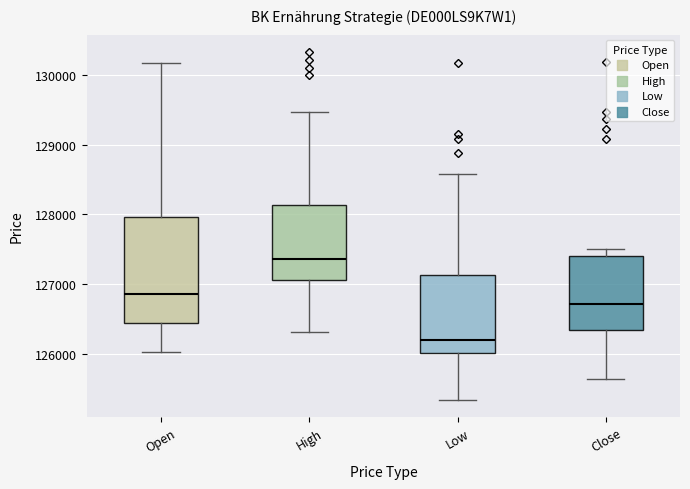

Comparing the boxes themselves (not the whiskers), which one is the tallest?

Open